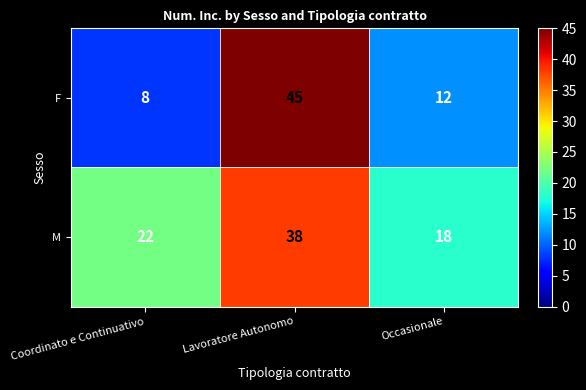

Which series has the largest total across all categories?

M